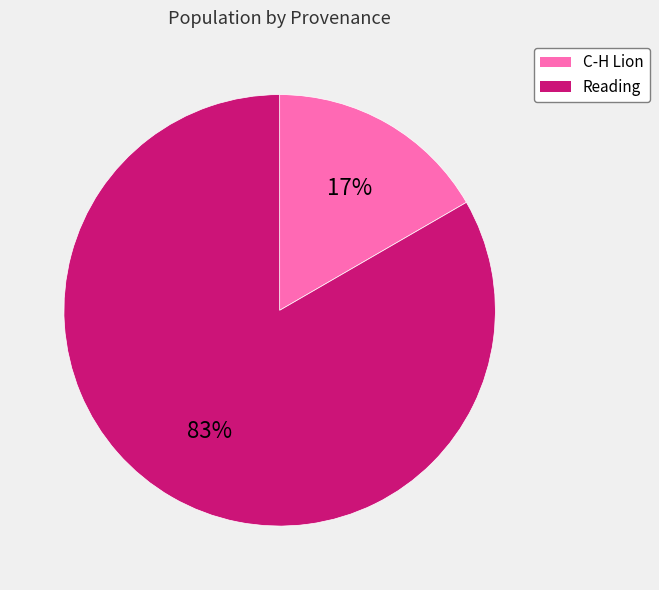

To the nearest percent, what is the average slice percentage?

50%